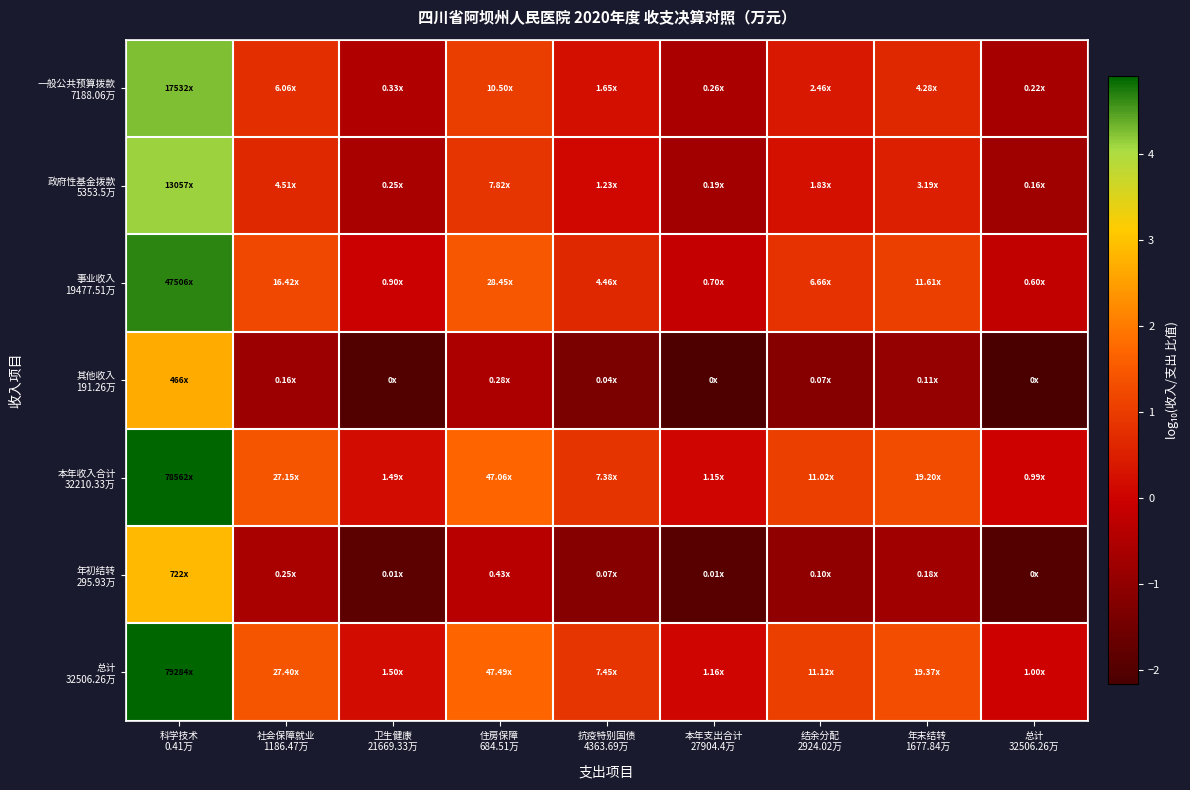

What is the total value across all series at 科学技术
0.41万?

28.4